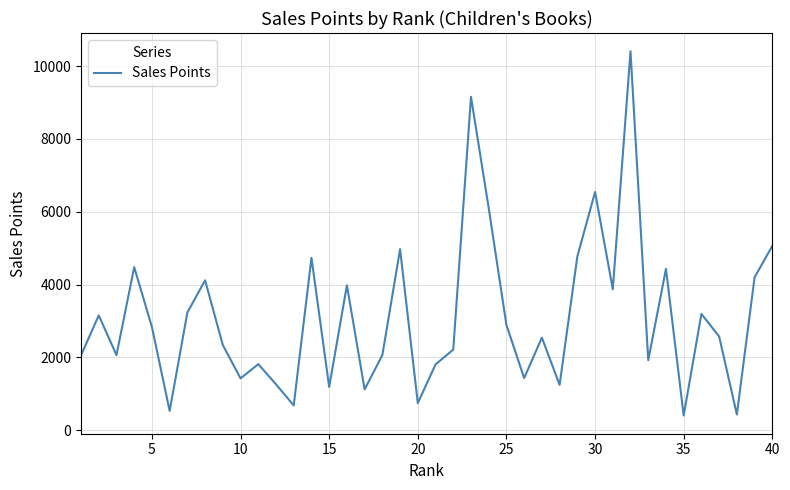

What is the smallest value displayed?

404